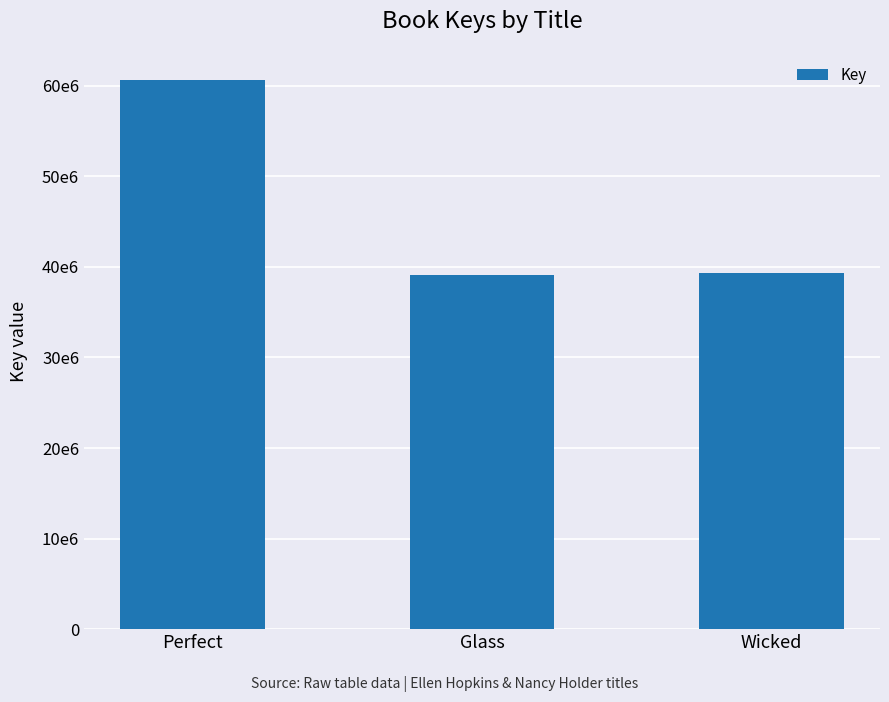

Are the bars horizontal?

No